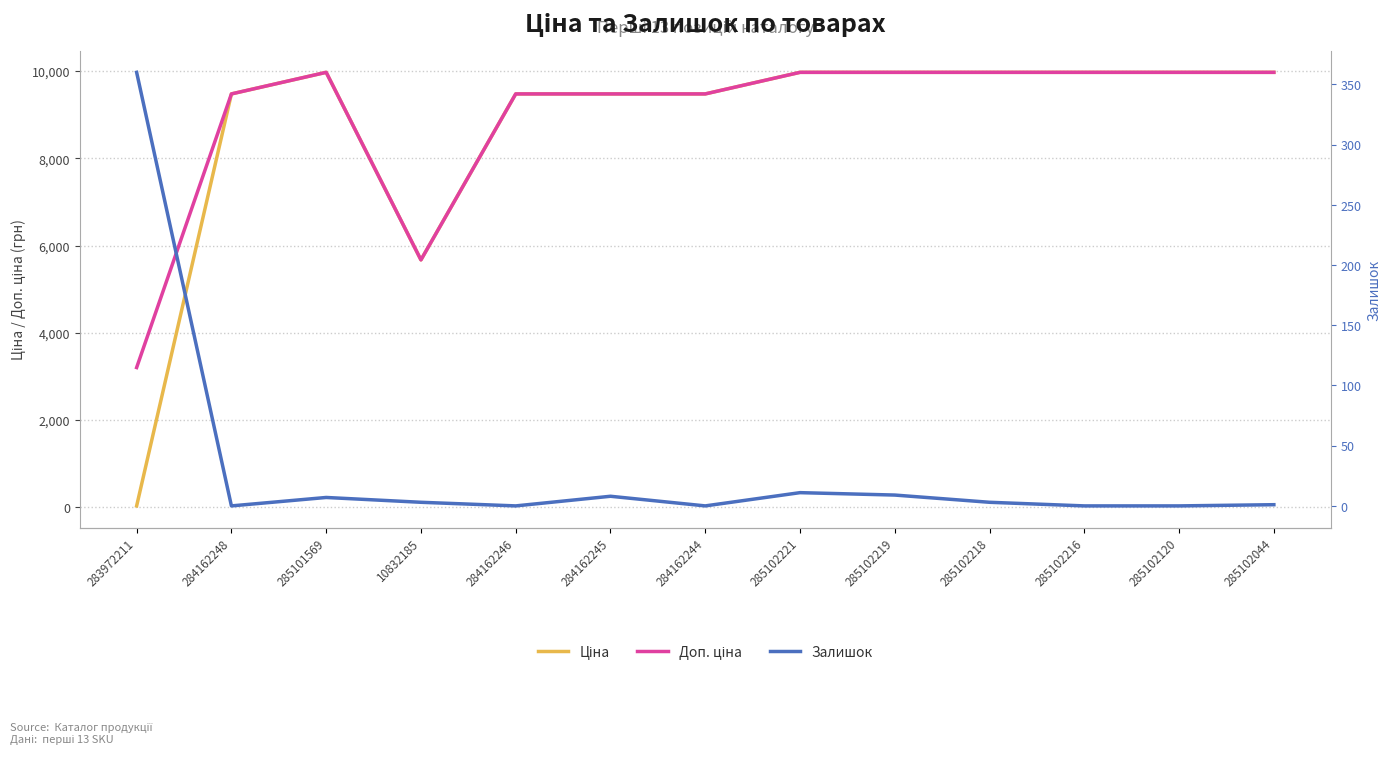

At which label is Доп. ціна closest to 6589?

10832185